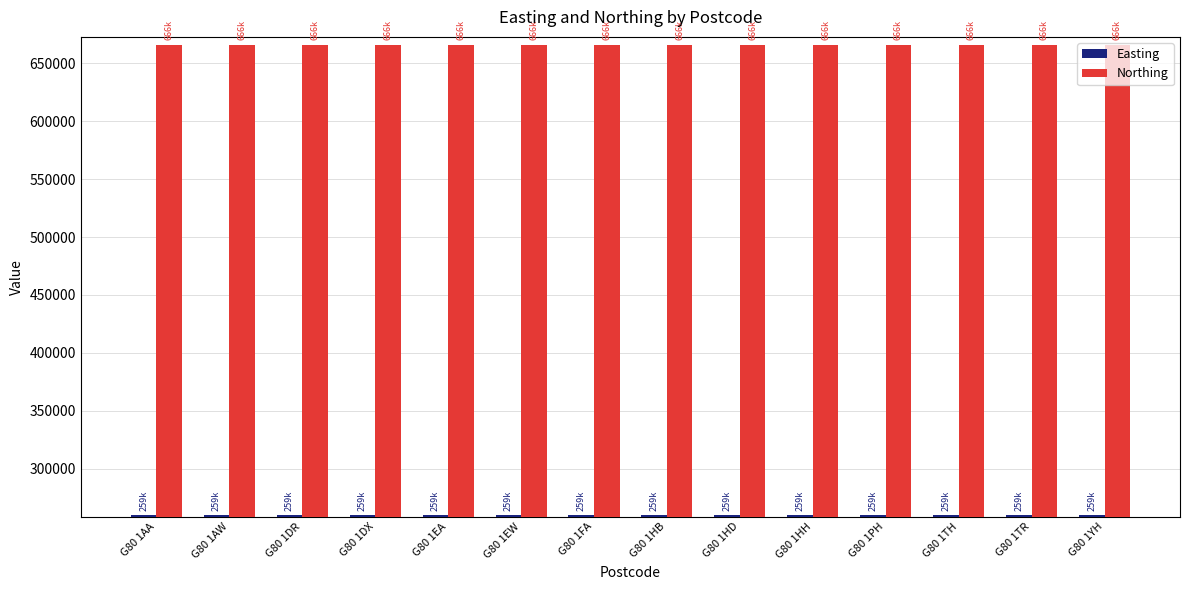

Reading left to right, list all the values displayed in this chart.

Easting: 259811	259811	259811	259811	259811	259811	259811	259811	259811	259811	259811	259811	259811	259811
Northing: 666213	666213	666213	666213	666213	666213	666213	666213	666213	666213	666213	666213	666213	666213